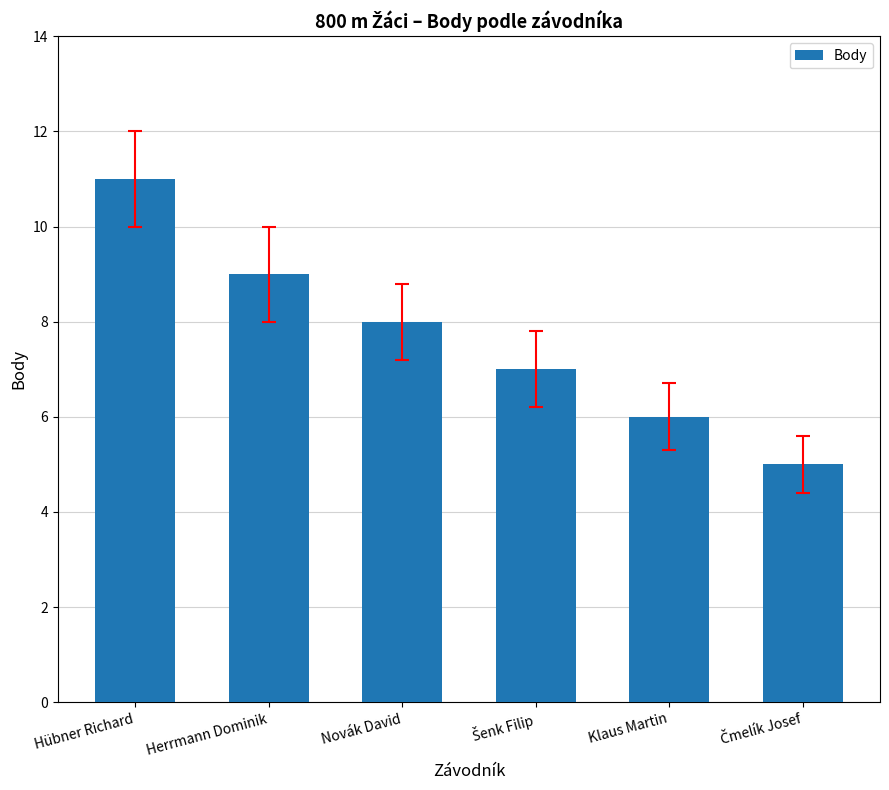

How many data points are less than 8?

3